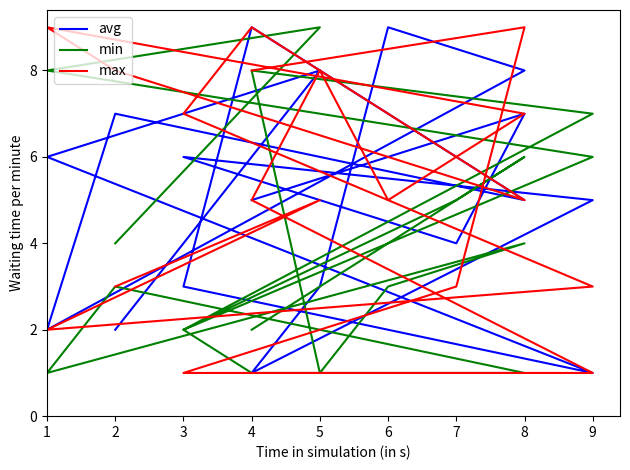

List the series in order of their overall mean, highest first.

max, avg, min